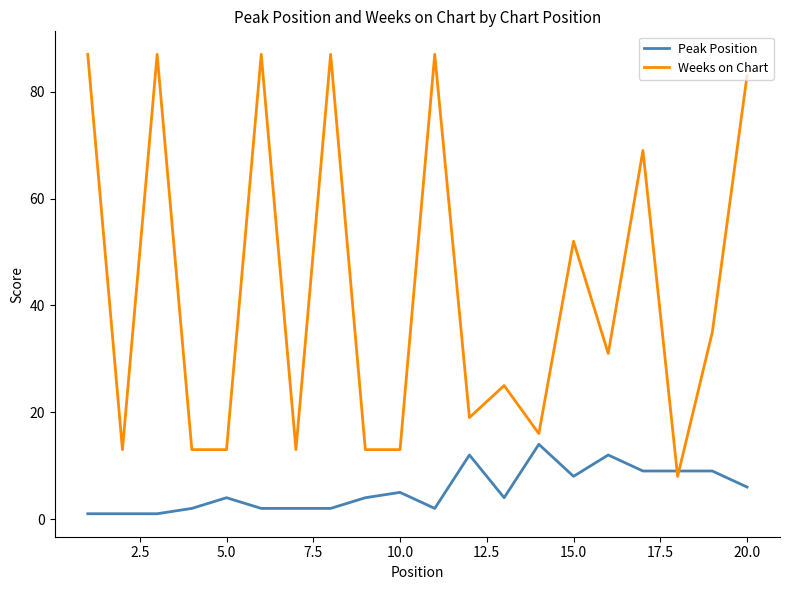

After their last crossing, which series has the higher values: Weeks on Chart or Peak Position?

Weeks on Chart